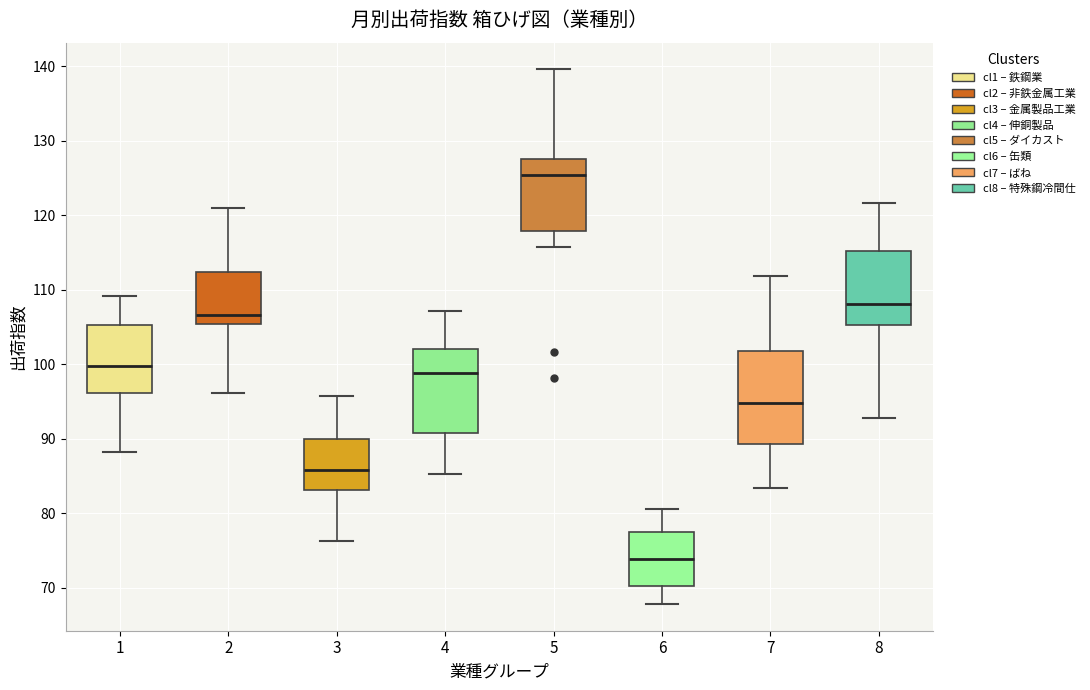

Comparing the boxes themselves (not the whiskers), which one is the tallest?

7